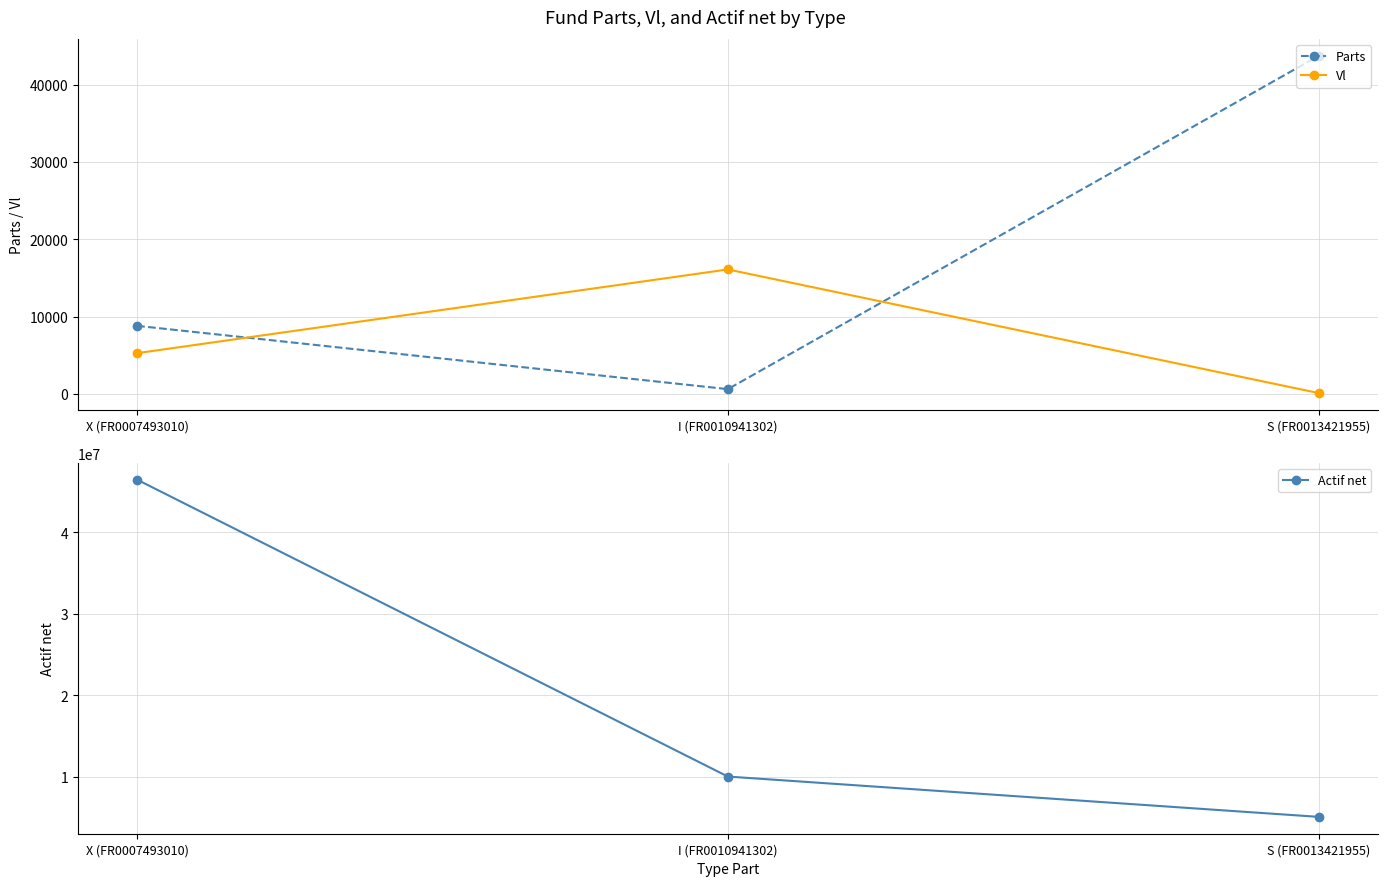

What is the smallest value displayed?

116.1